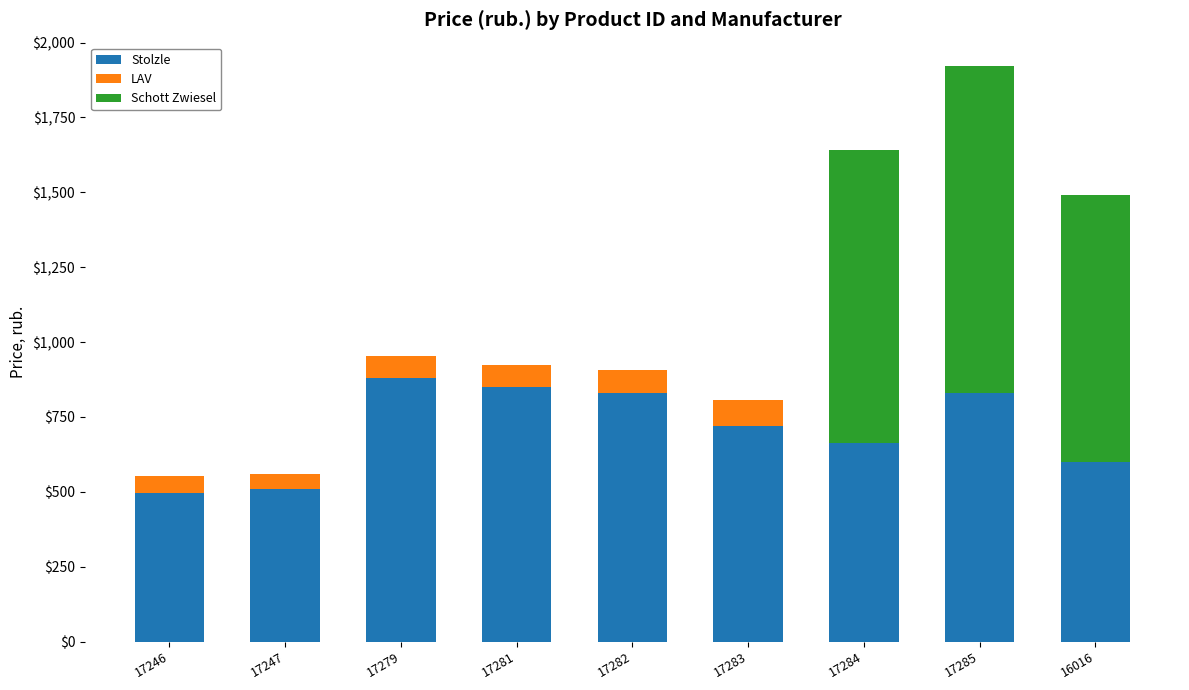

Does the chart contain stacked bars?

Yes